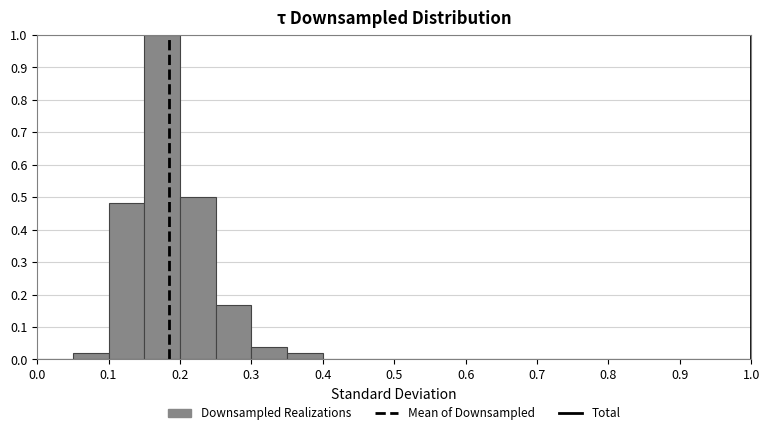

What is the height of the bar covering 0.15 to 0.20 on the x-axis? The values are not printed on the chart, so give them approximately, as read against the axis.

1.00